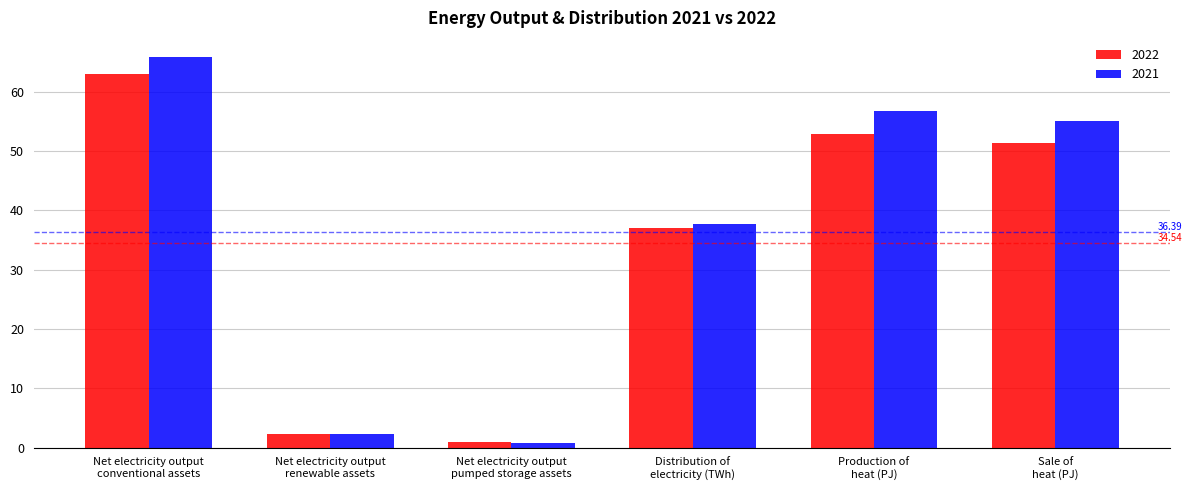

How many series are shown in this chart?

2